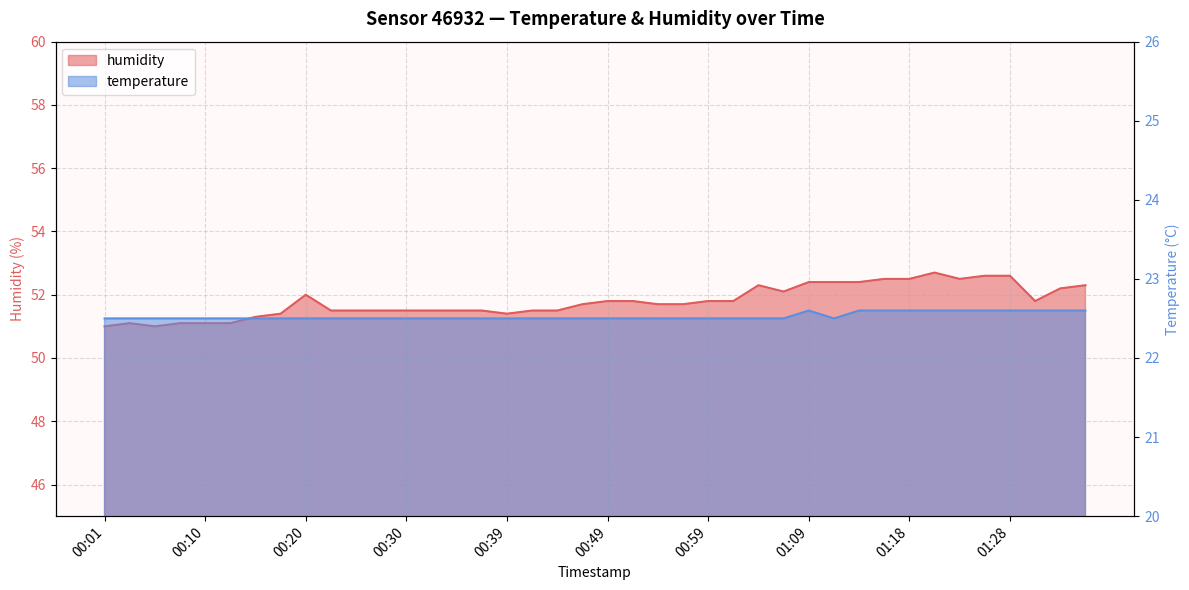

Is the value of temperature at 00:42 greater than the value of humidity at 00:22?

No